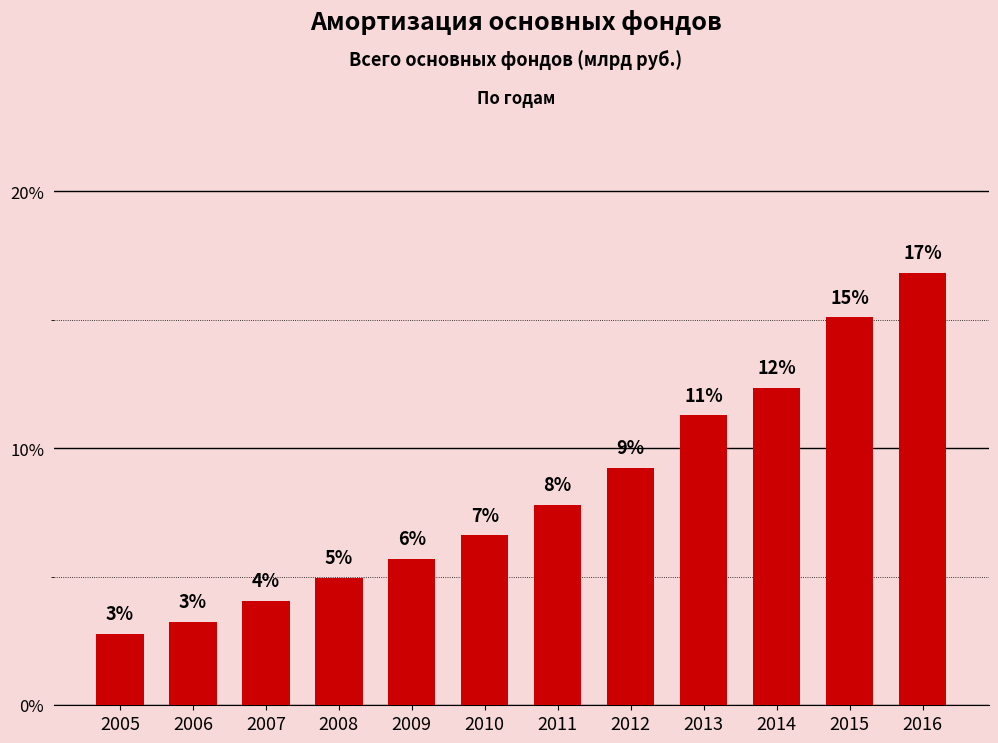

Are the bars horizontal?

No